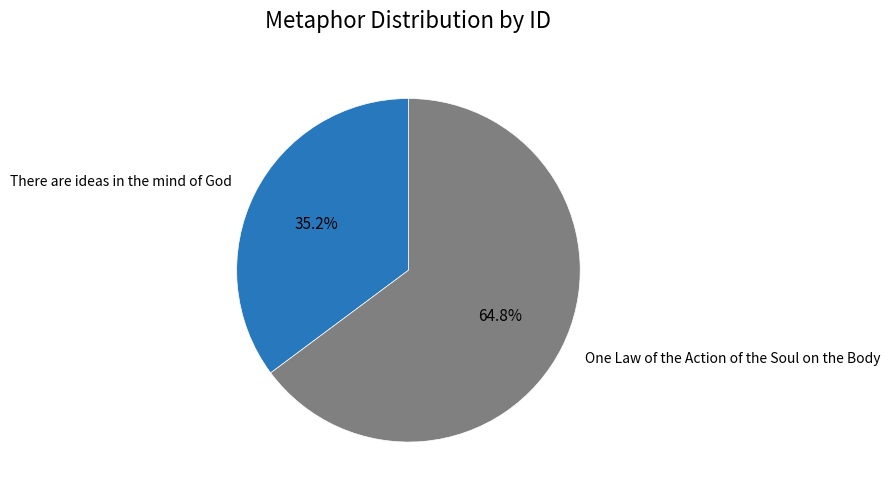

Which category has the smallest portion of the pie?

There are ideas in the mind of God